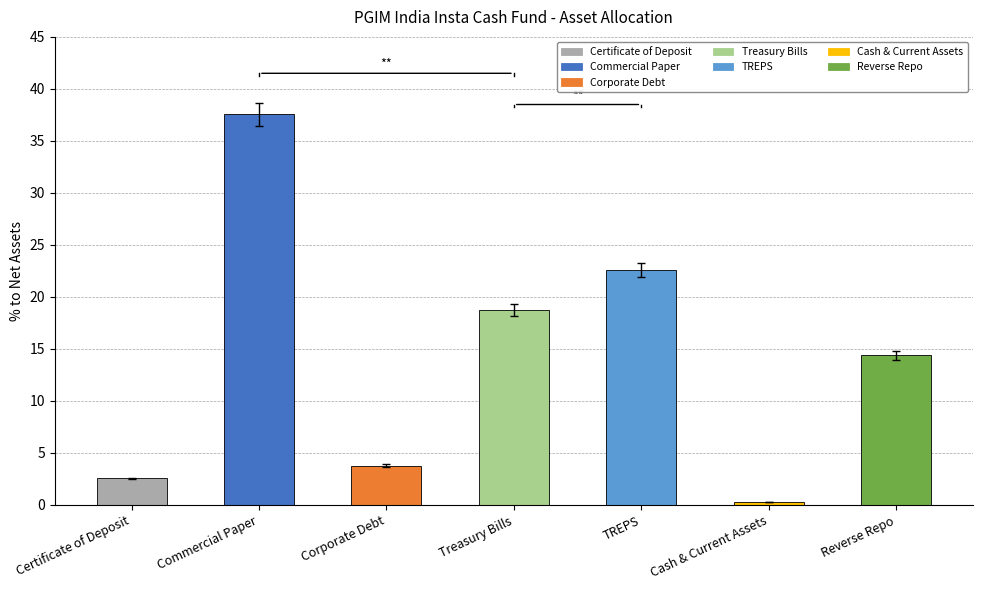

How many bars are there in total?

7